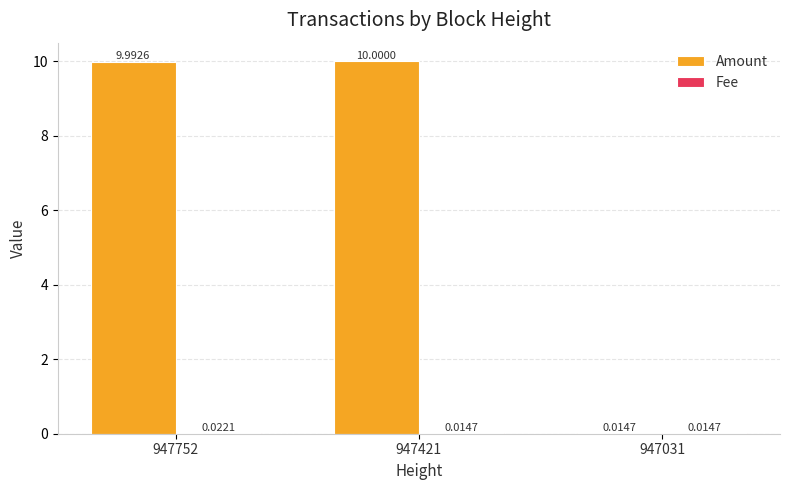

Does the chart contain stacked bars?

No